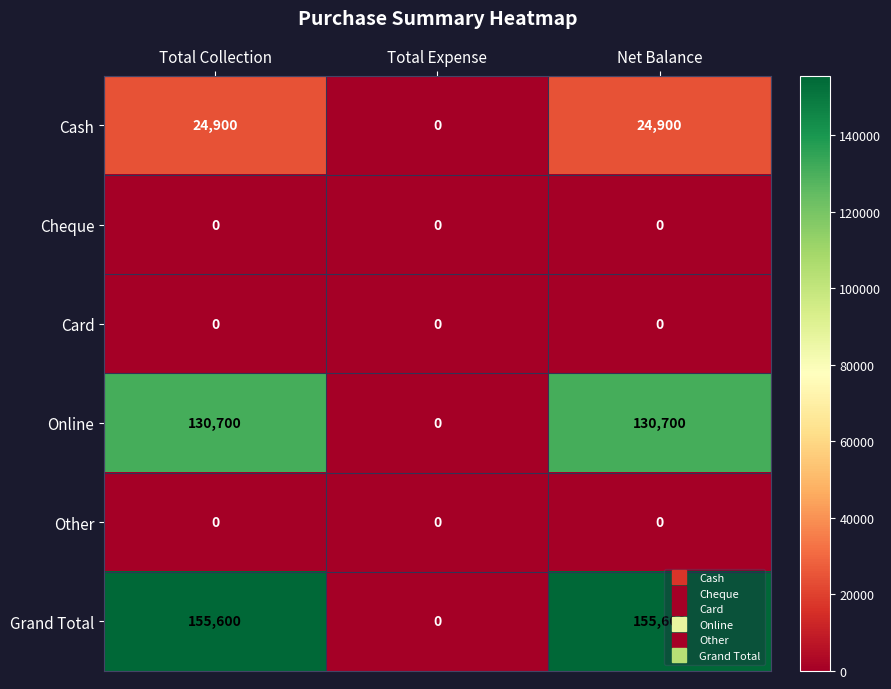

What is the highest value of the Online series?

130700